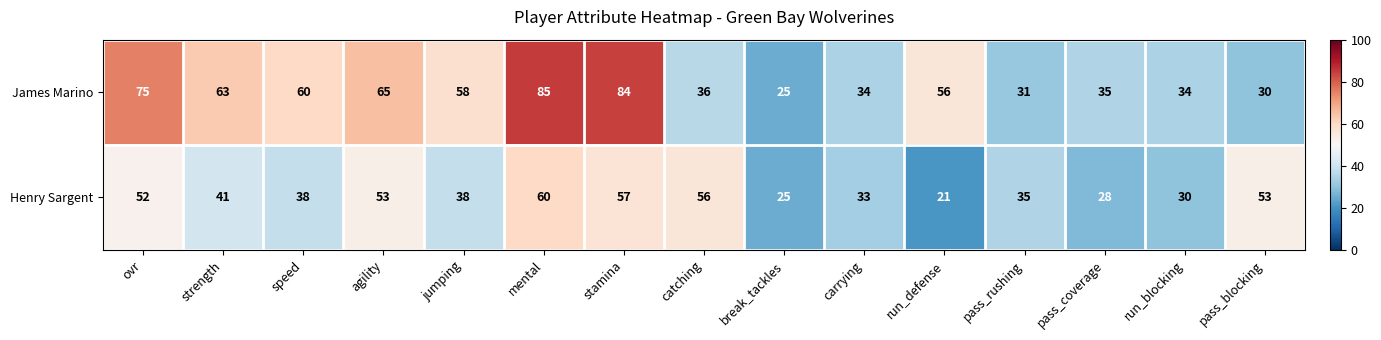

At which label does Henry Sargent reach its minimum?

run_defense